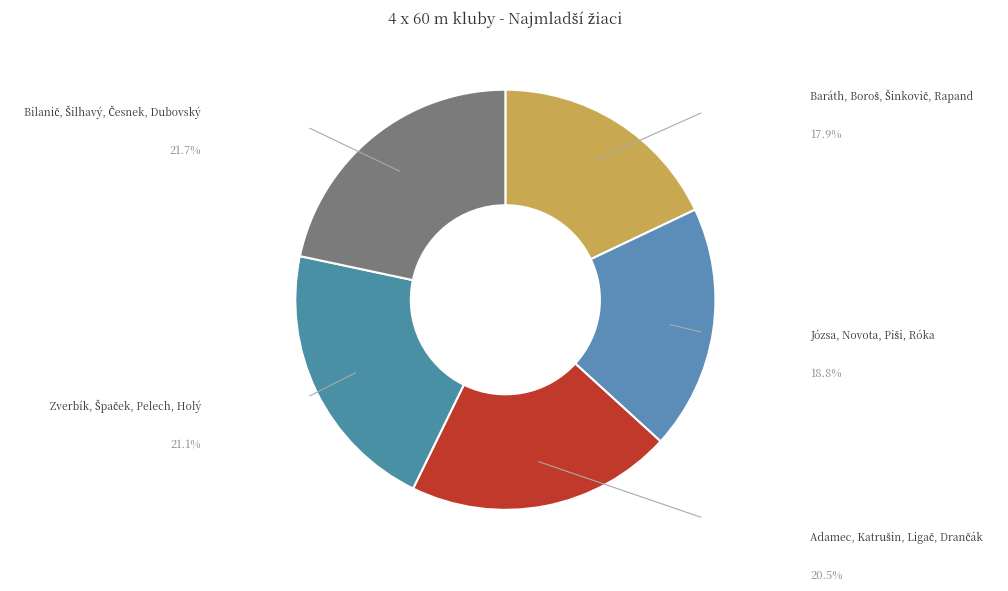

Does any single category account for the majority?

No